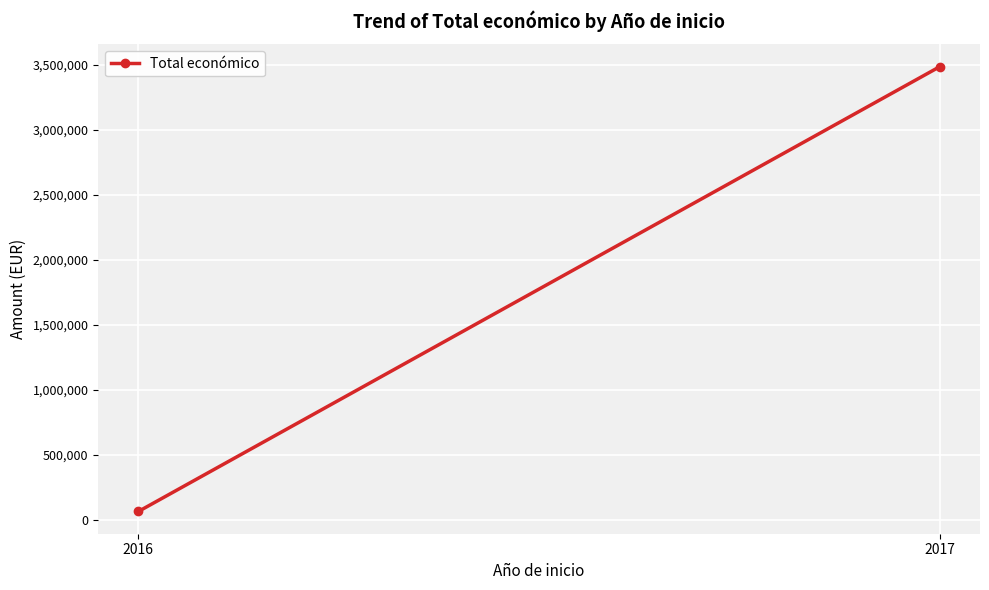

What is the maximum value shown in the chart?

3487018